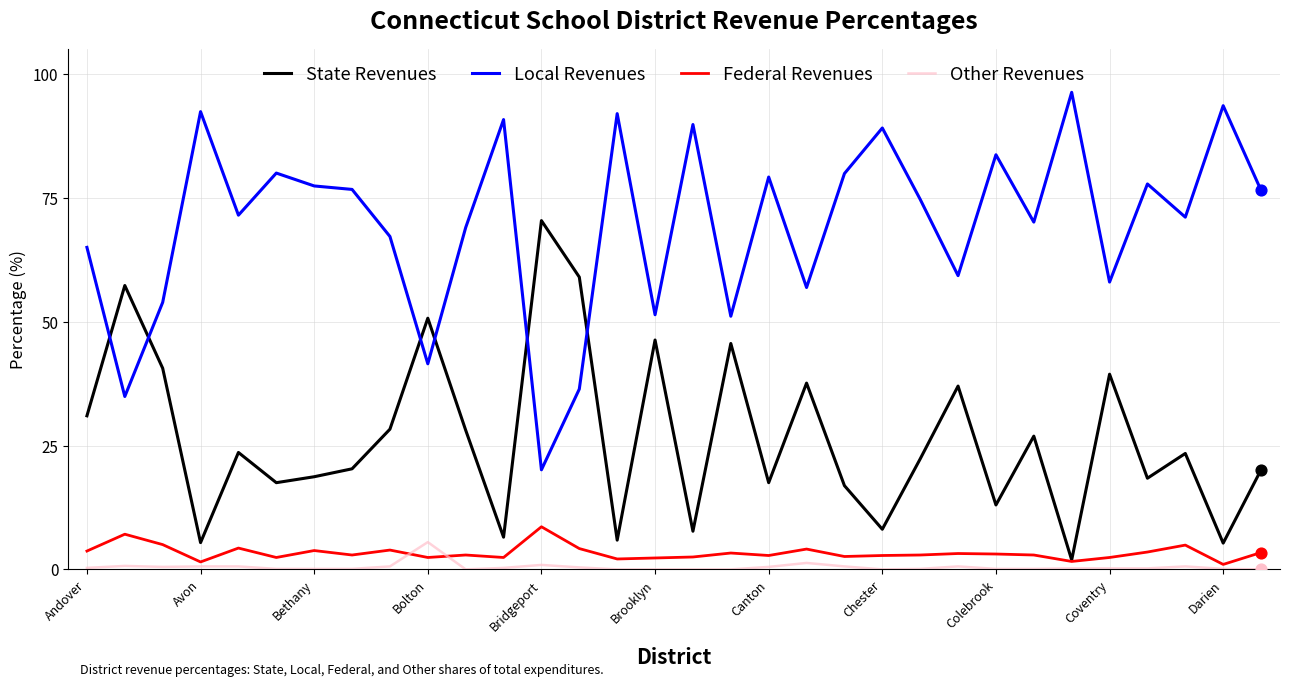

What is the minimum value for Local Revenues?

20.1